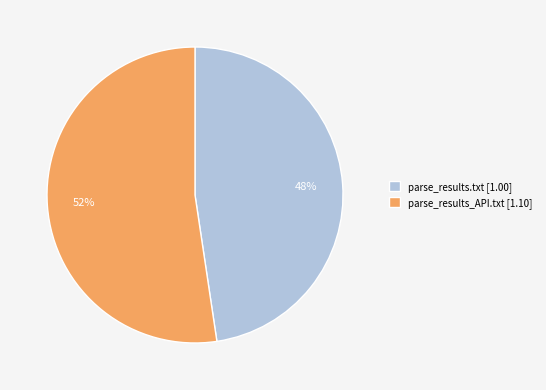

To the nearest percent, what is the average slice percentage?

50%